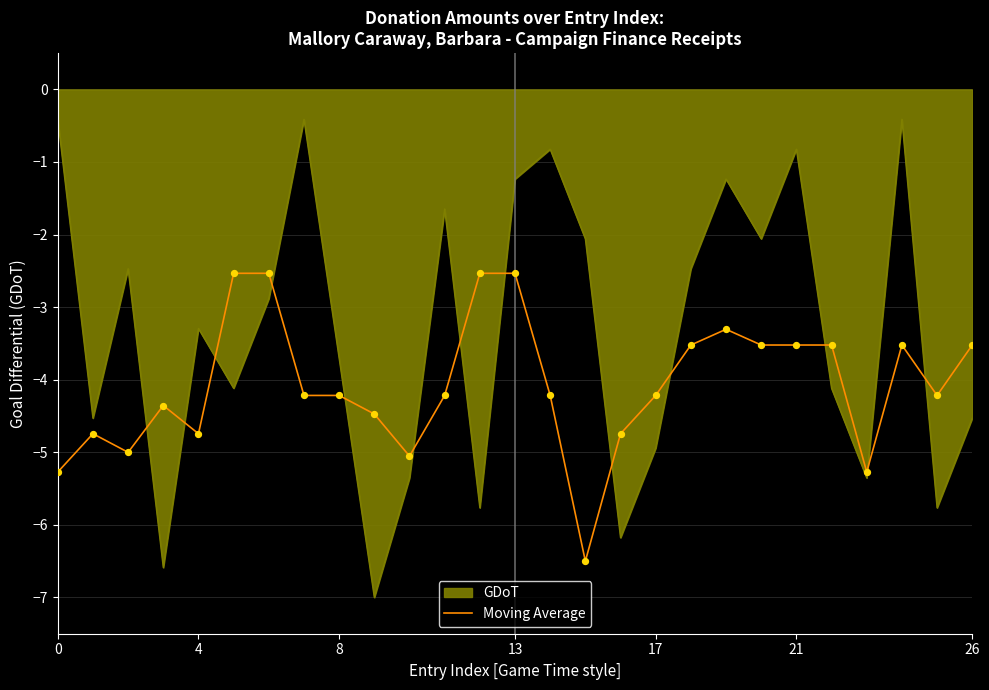

Which series has the widest spread of values?

GDoT